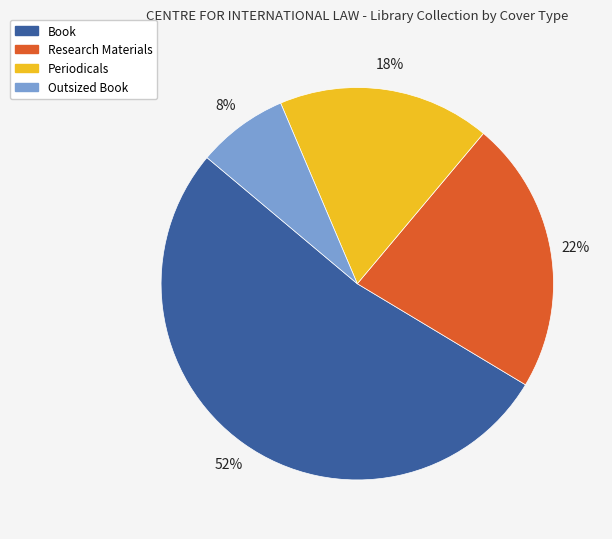

The Book slice represents 52% of the pie. True or false?

True